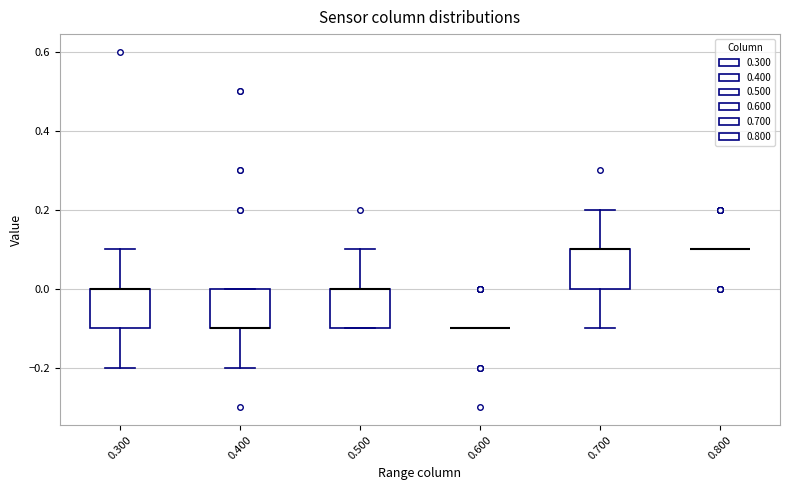

Reading left to right, read every box against the y-axis: the position of its median line, the range the box covers, and the ends of its whiskers. The values are not printed on the chart, so give them approximately, as read against the axis.

0.300: median 0.0 (drawn on the box's upper edge), box -0.1 to 0.0, whiskers -0.2 to 0.1
0.400: median -0.1 (drawn on the box's lower edge), box -0.1 to 0.0, whiskers -0.2 to 0.0
0.500: median 0.0 (drawn on the box's upper edge), box -0.1 to 0.0, whiskers -0.1 to 0.1
0.600: box collapsed to a line at -0.1, whiskers -0.1 to -0.1
0.700: median 0.1 (drawn on the box's upper edge), box 0.0 to 0.1, whiskers -0.1 to 0.2
0.800: box collapsed to a line at 0.1, whiskers 0.1 to 0.1